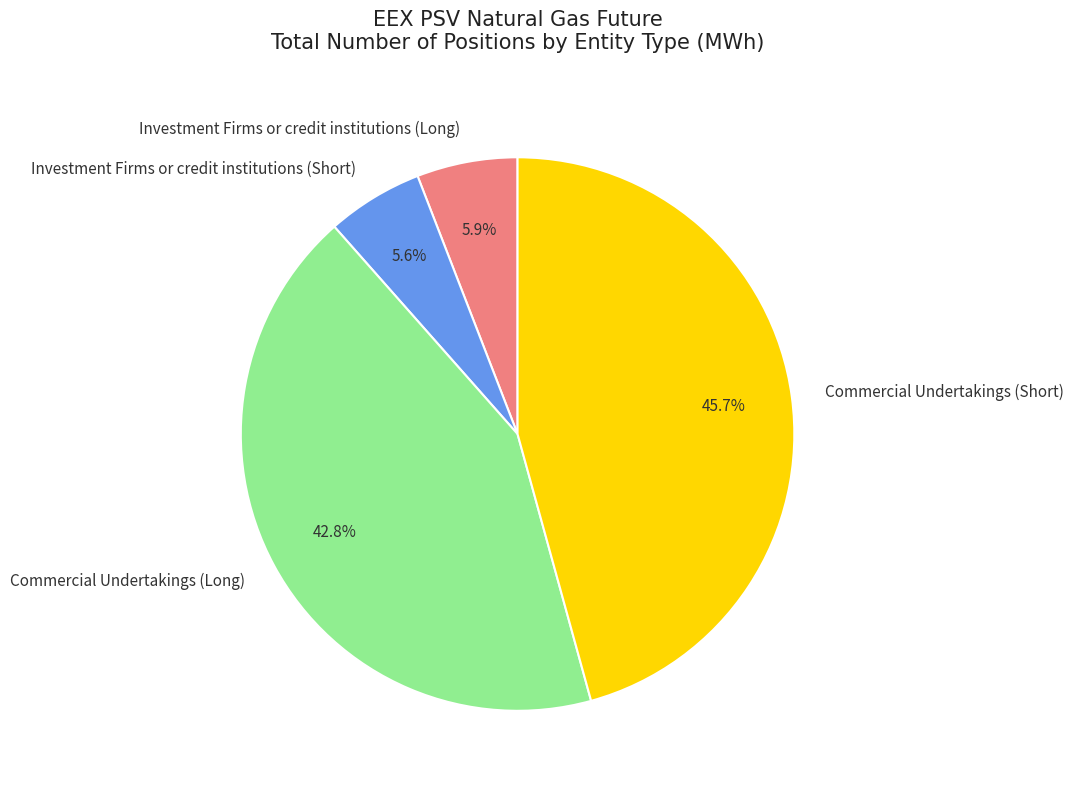

To the nearest percent, what percentage of the pie is Investment Firms or credit institutions (Long)?

6%